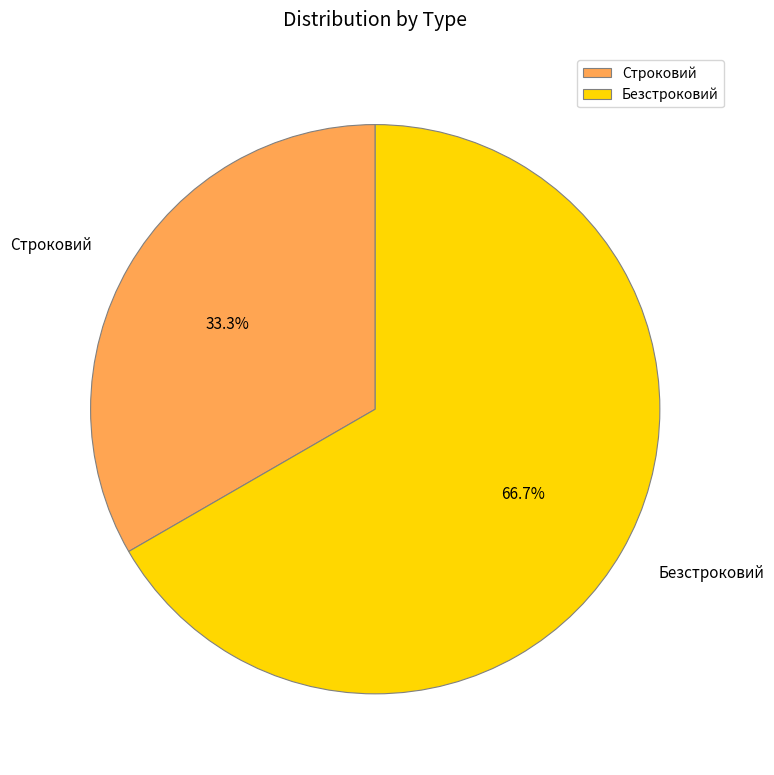

Which category accounts for the majority?

Безстроковий